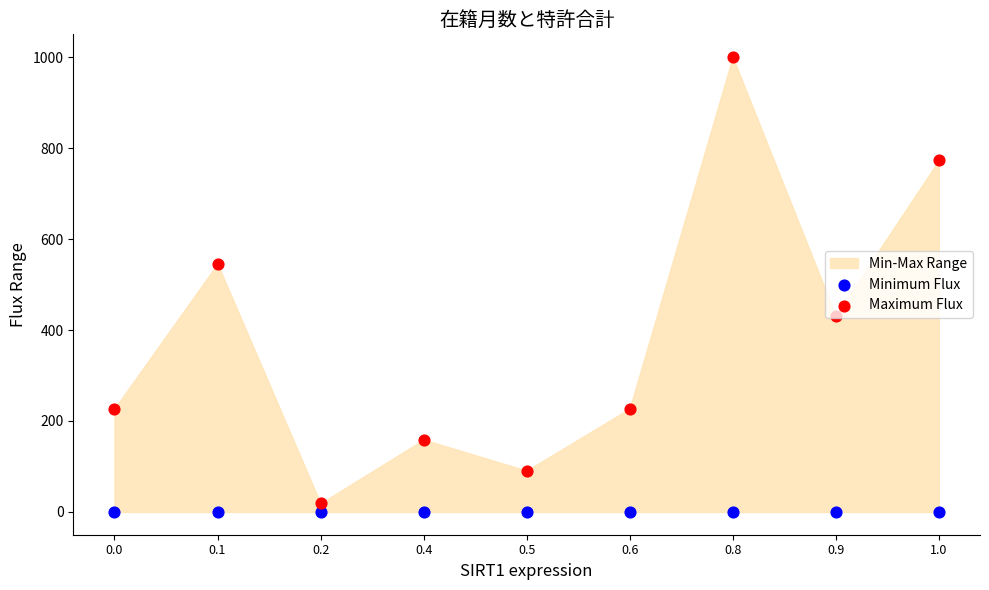

At how many categories does at least one series exceed 106?

7